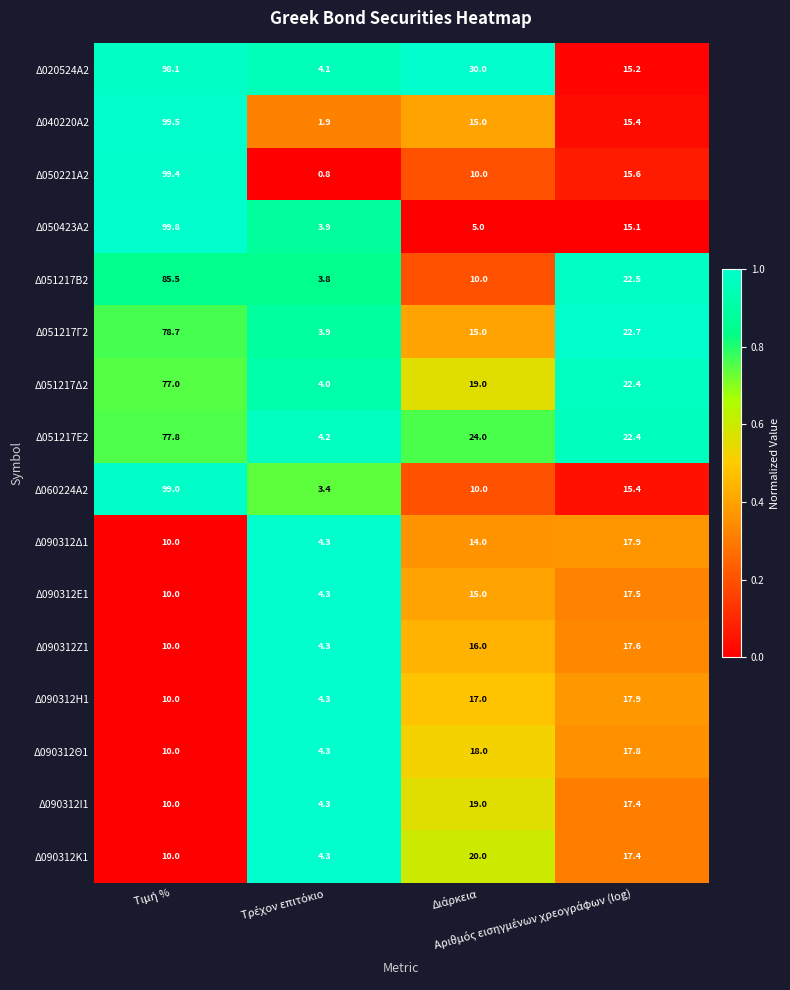

What is the difference between the maximum and minimum values in the Δ090312Η1 series?

13.6